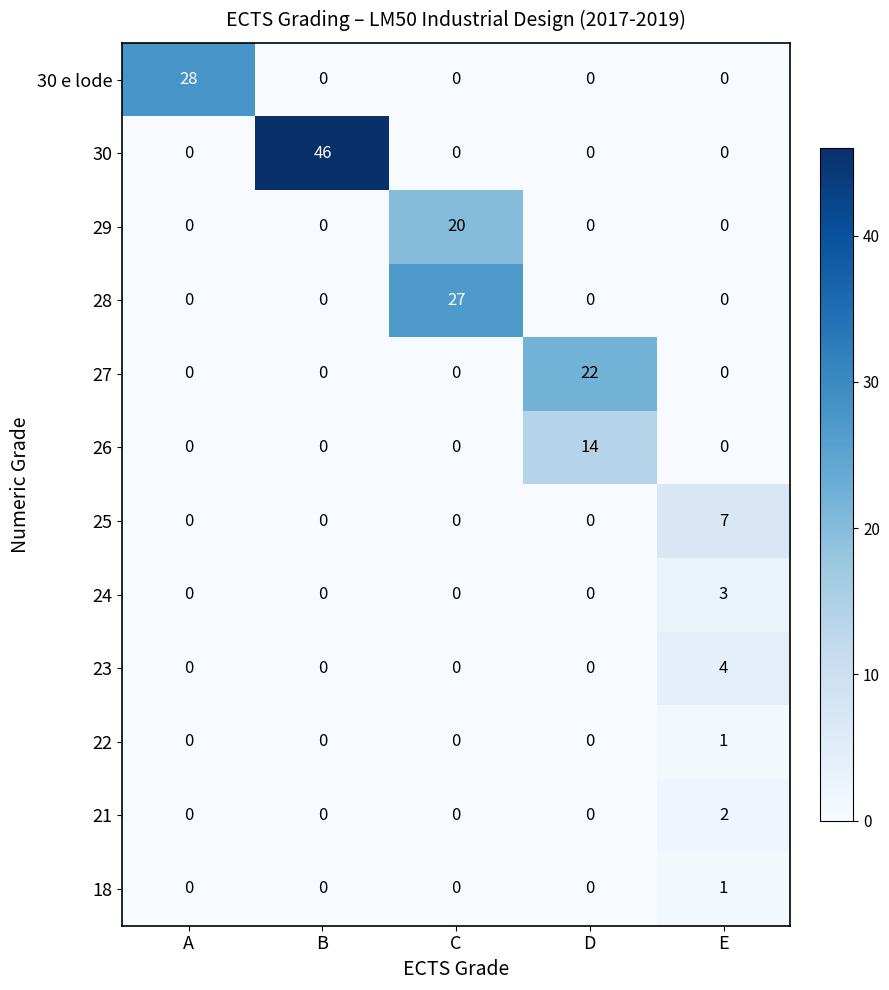

What is the difference between the 30 e lode values at A and D?

28